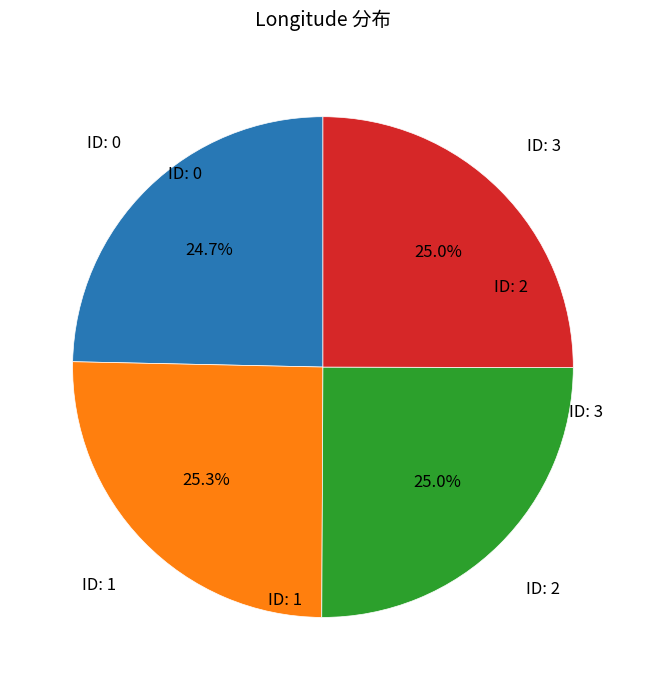

Is there any slice that represents more than half of the pie?

No